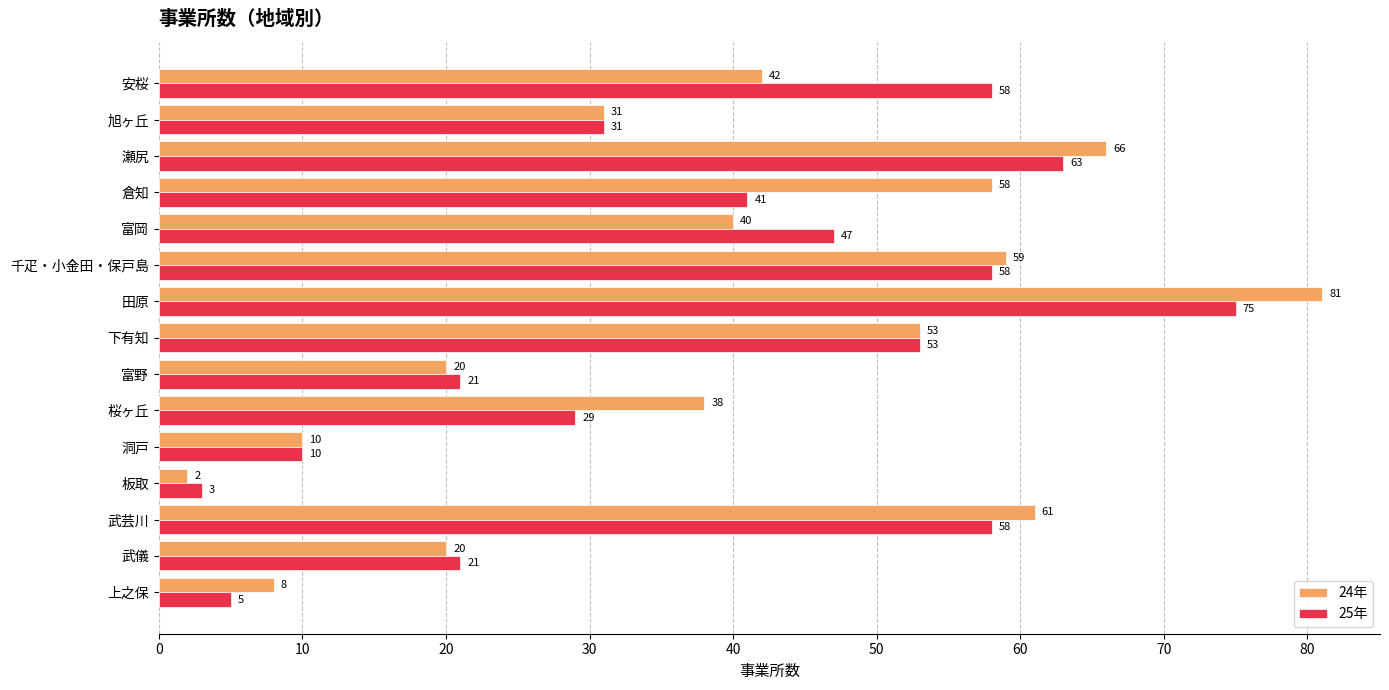

Which series has the largest range (max minus min)?

24年